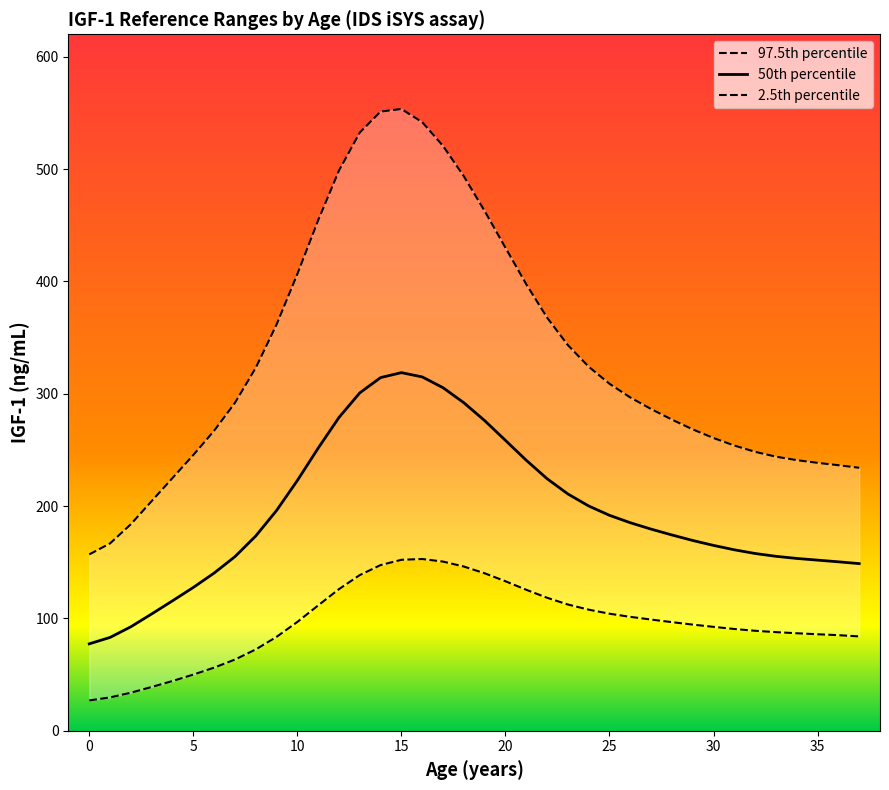

What are all the series names shown in the legend?

97.5th percentile, 50th percentile, 2.5th percentile